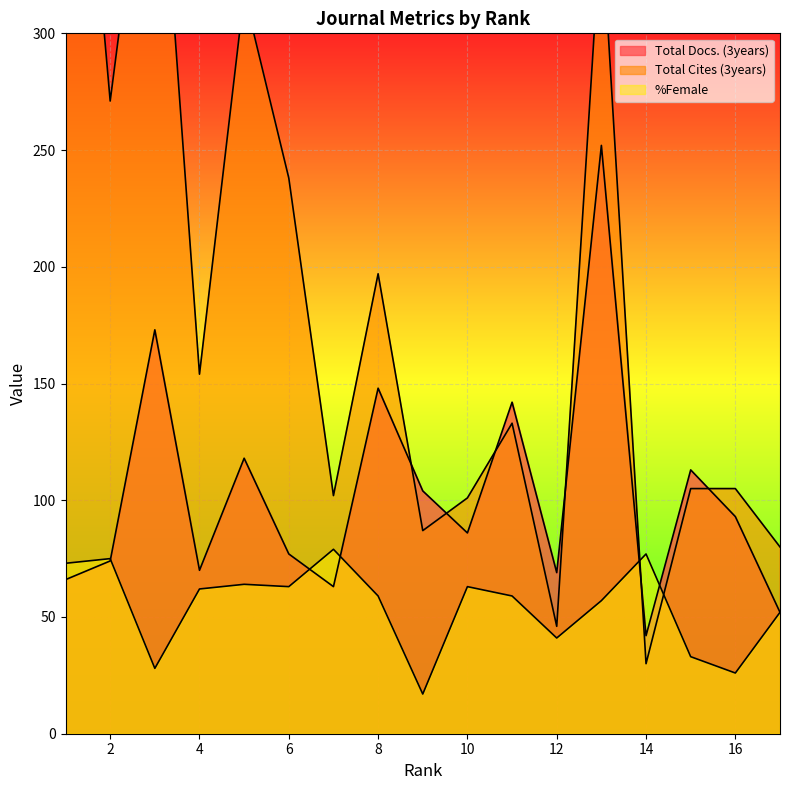

At how many categories does at least one series exceed 428?

1